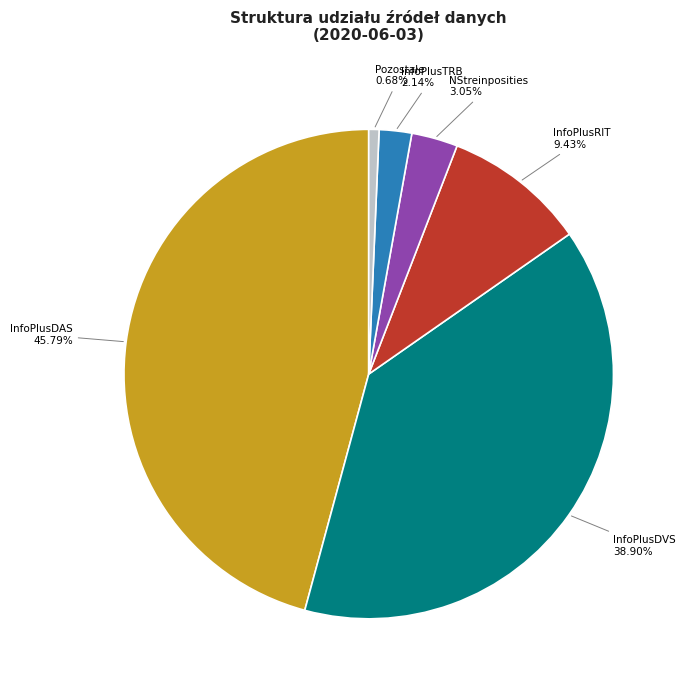

Is there any slice that represents more than half of the pie?

No